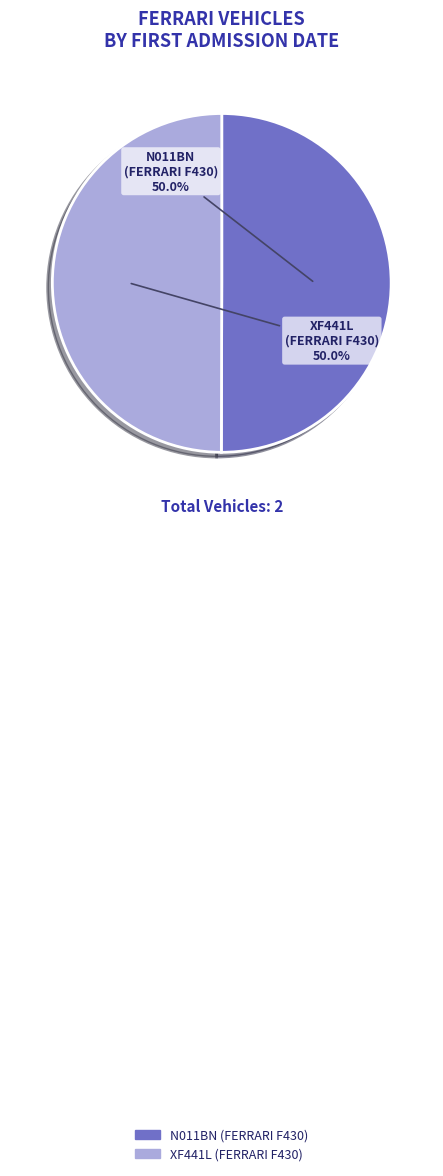

Approximately how many times larger is the value at N011BN (FERRARI F430) compared to XF441L (FERRARI F430)?

1.0